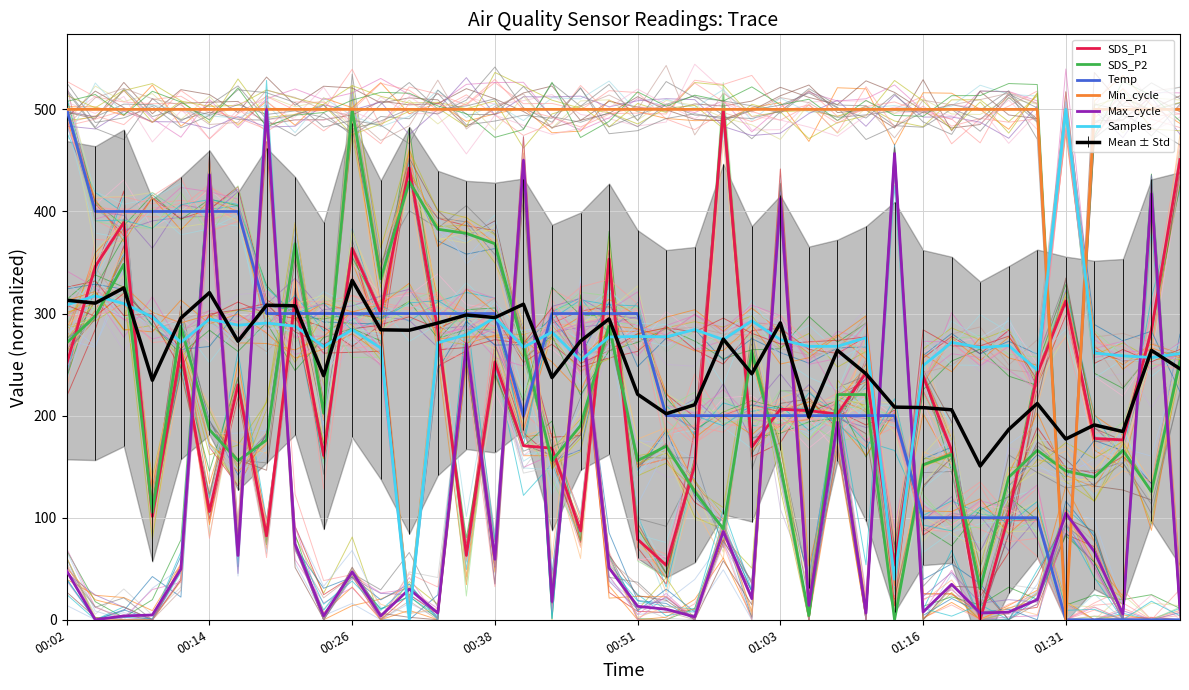

What is the highest value of the SDS_P1 series?

500.0